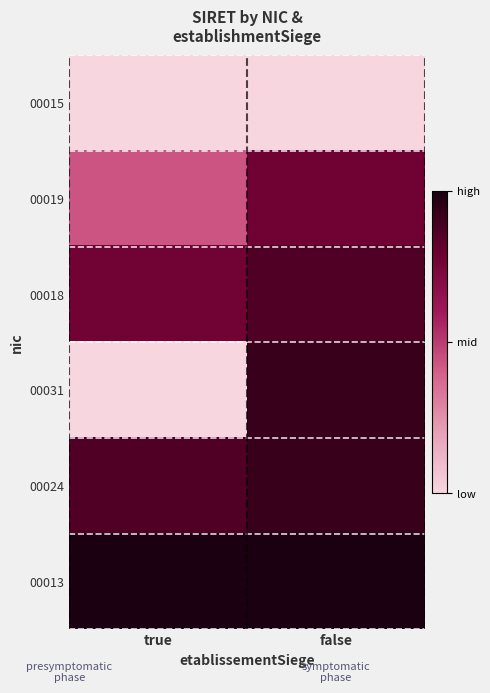

Reading left to right, extract all data points from this chart.

00015: true=0.0	false=0.0
00019: true=0.4	false=0.8
00018: true=0.8	false=0.9
00031: true=0.0	false=0.9
00024: true=0.9	false=0.9
00013: true=1.0	false=1.0